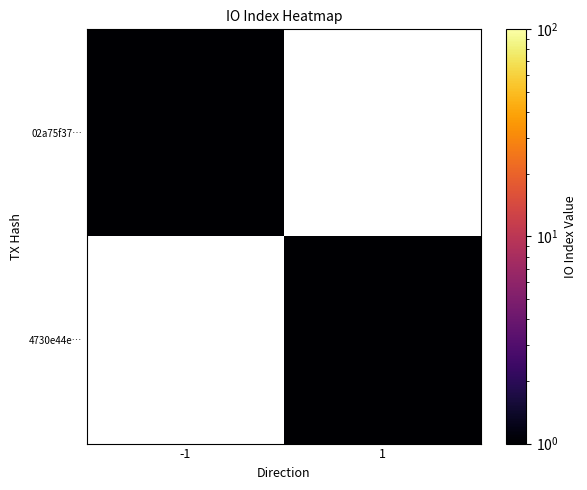

What is the difference between the highest and lowest values at direction?

2